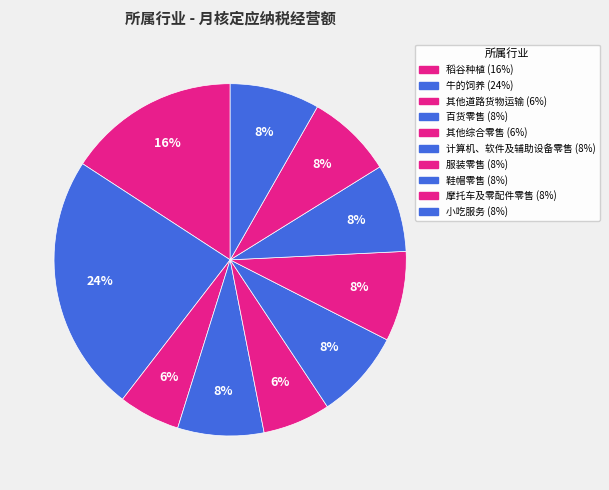

What percentage do 其他道路货物运输 and 牛的饲养 together represent?

29.4%